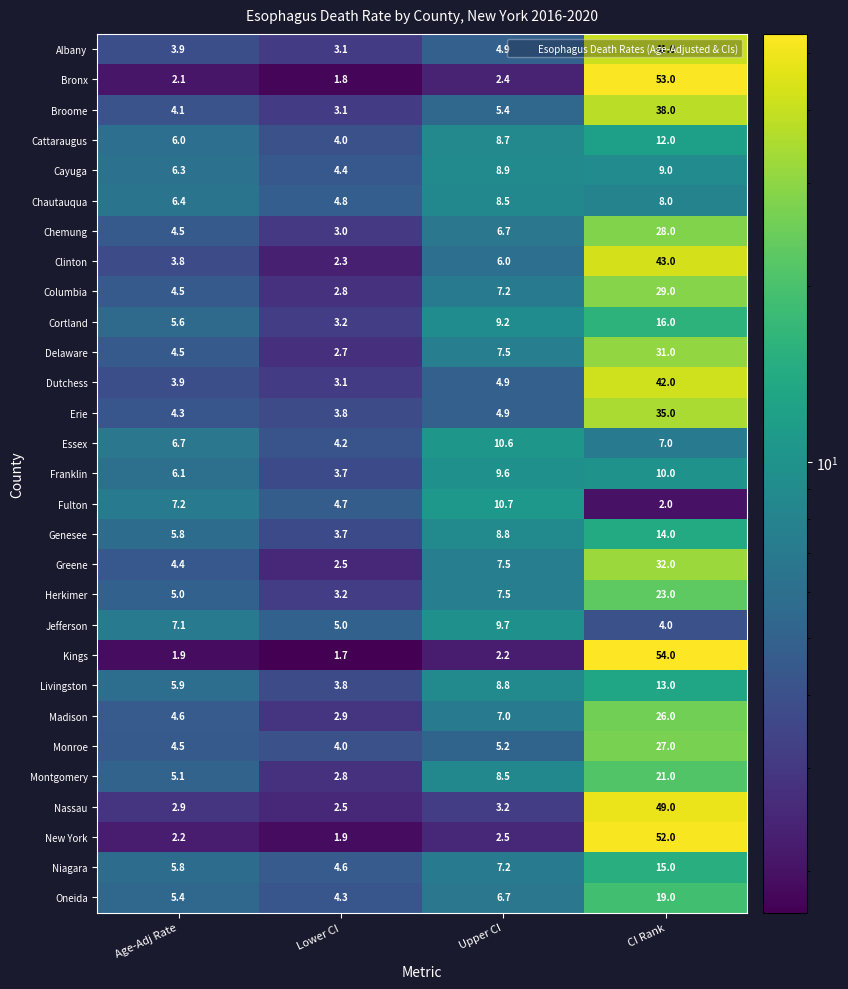

What is the difference between the Niagara values at Lower CI and Age-Adj Rate?

1.2